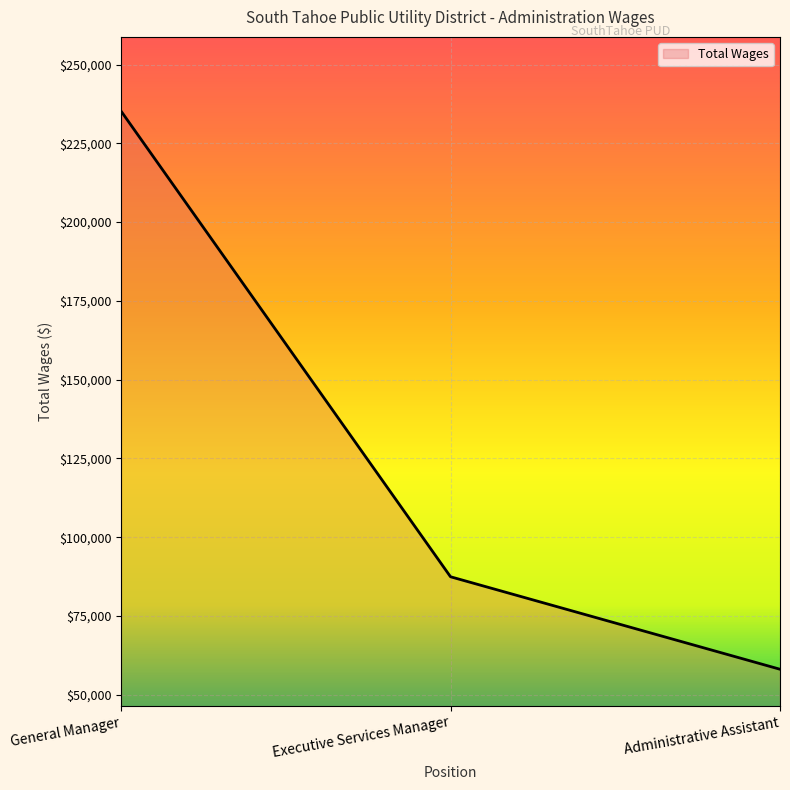

What is the sum of the values at Administrative Assistant and General Manager?

293372